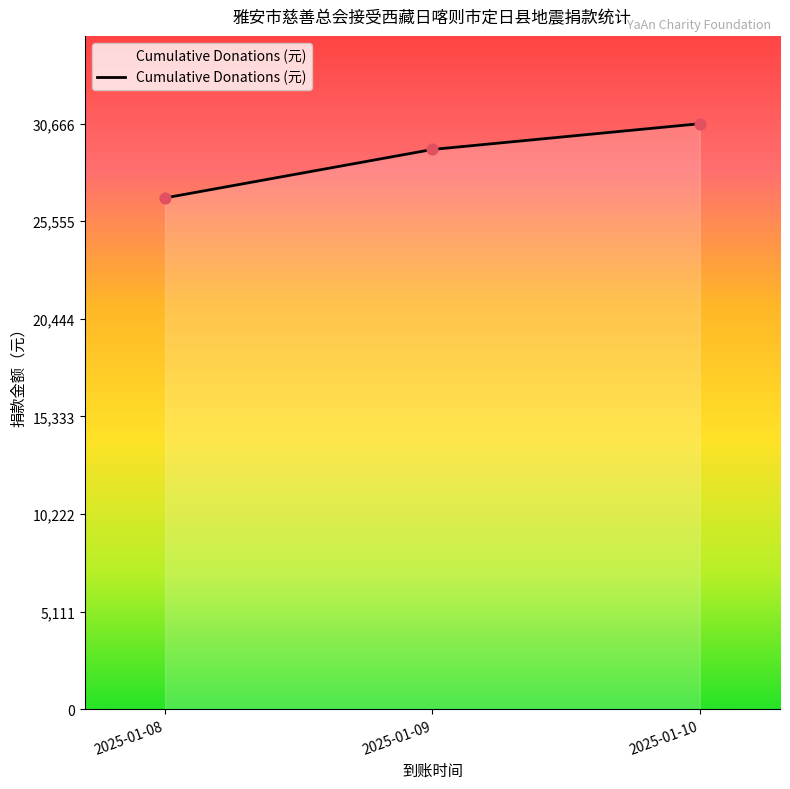

What is the change in value from 2025-01-08 to 2025-01-10?

+3886.9